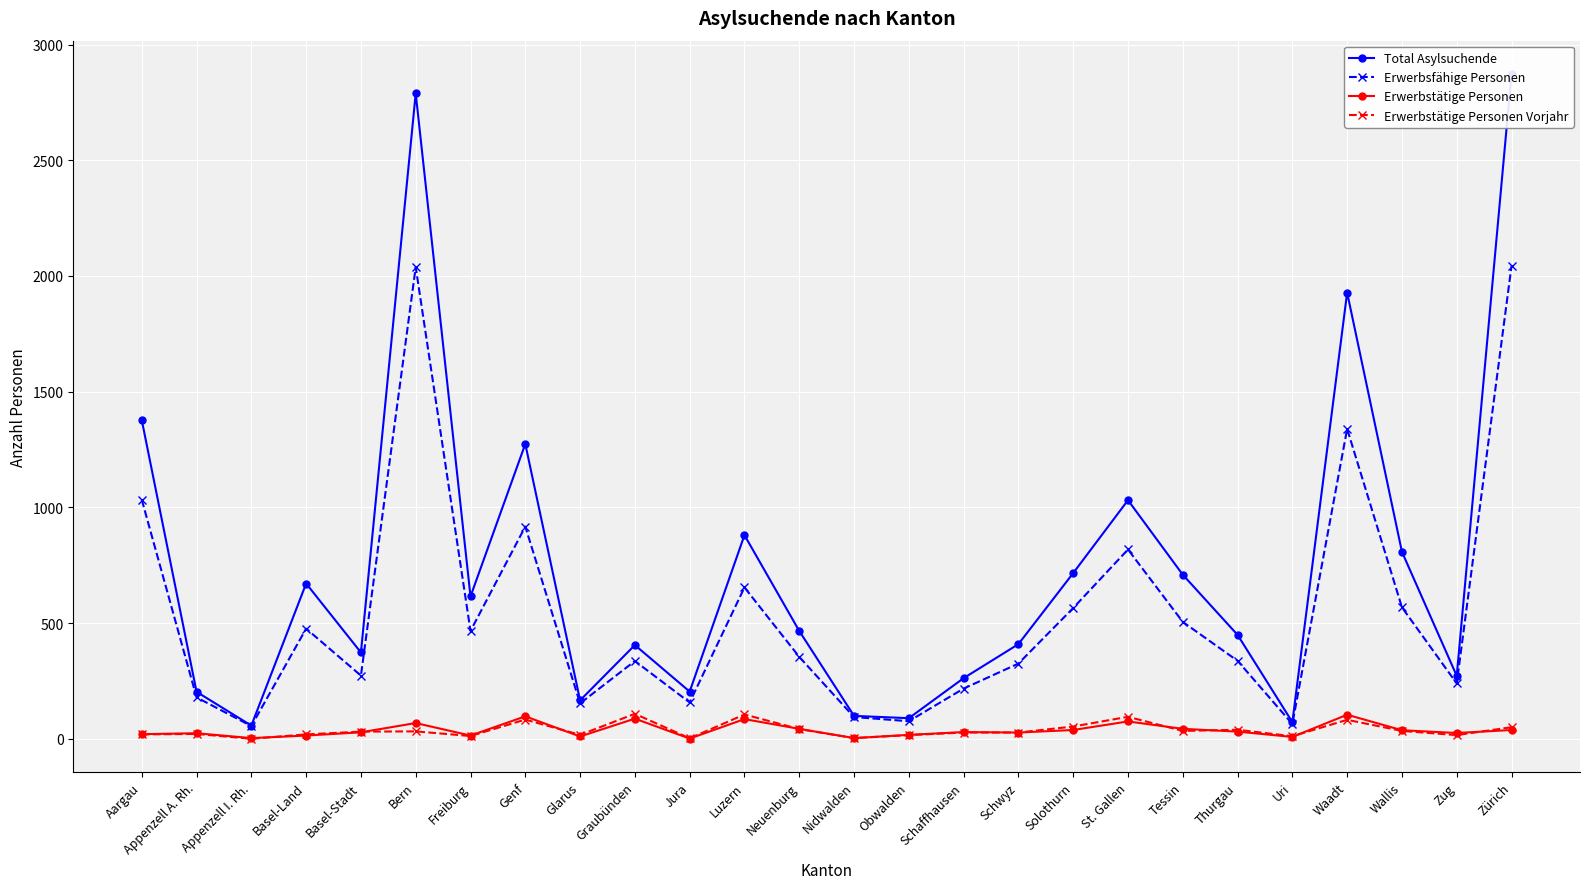

Which category has the highest value across all series?

Zürich